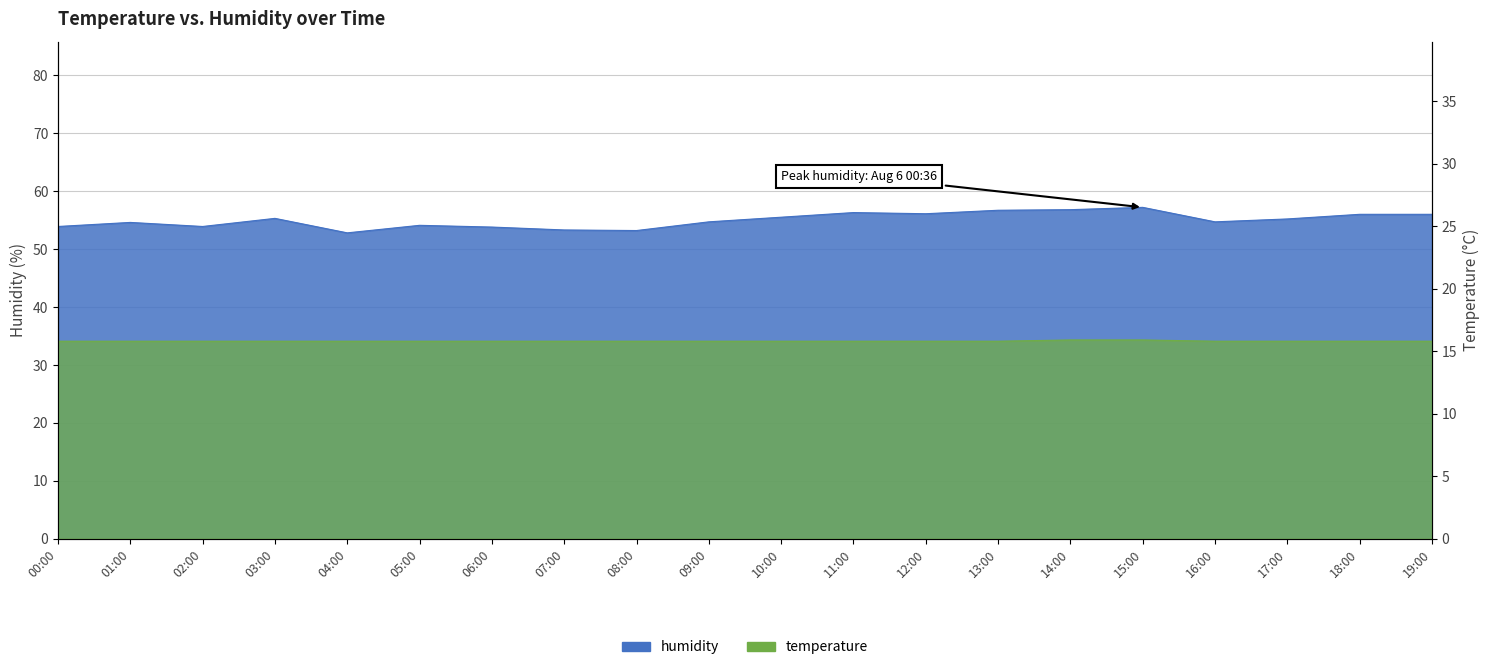

Between 16:00 and 09:00, which is larger?

16:00